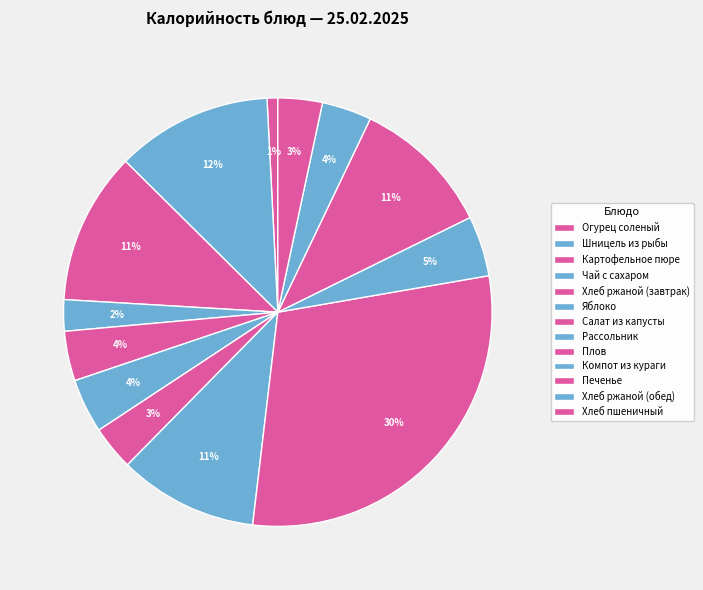

Between Рассольник and Печенье, which is larger?

Печенье